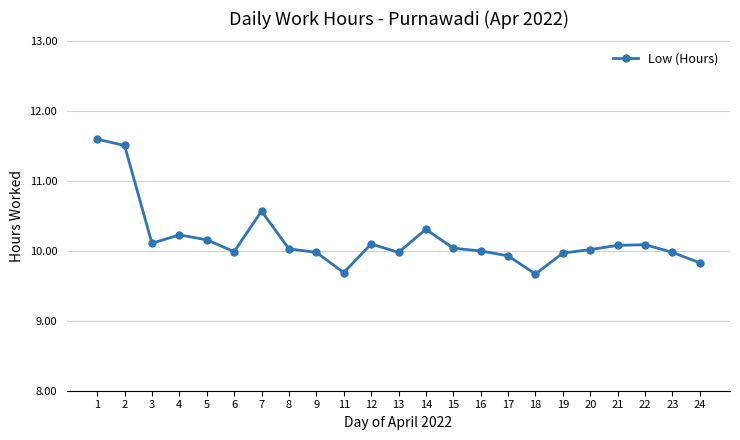

At which label does the data first exceed 10?

1